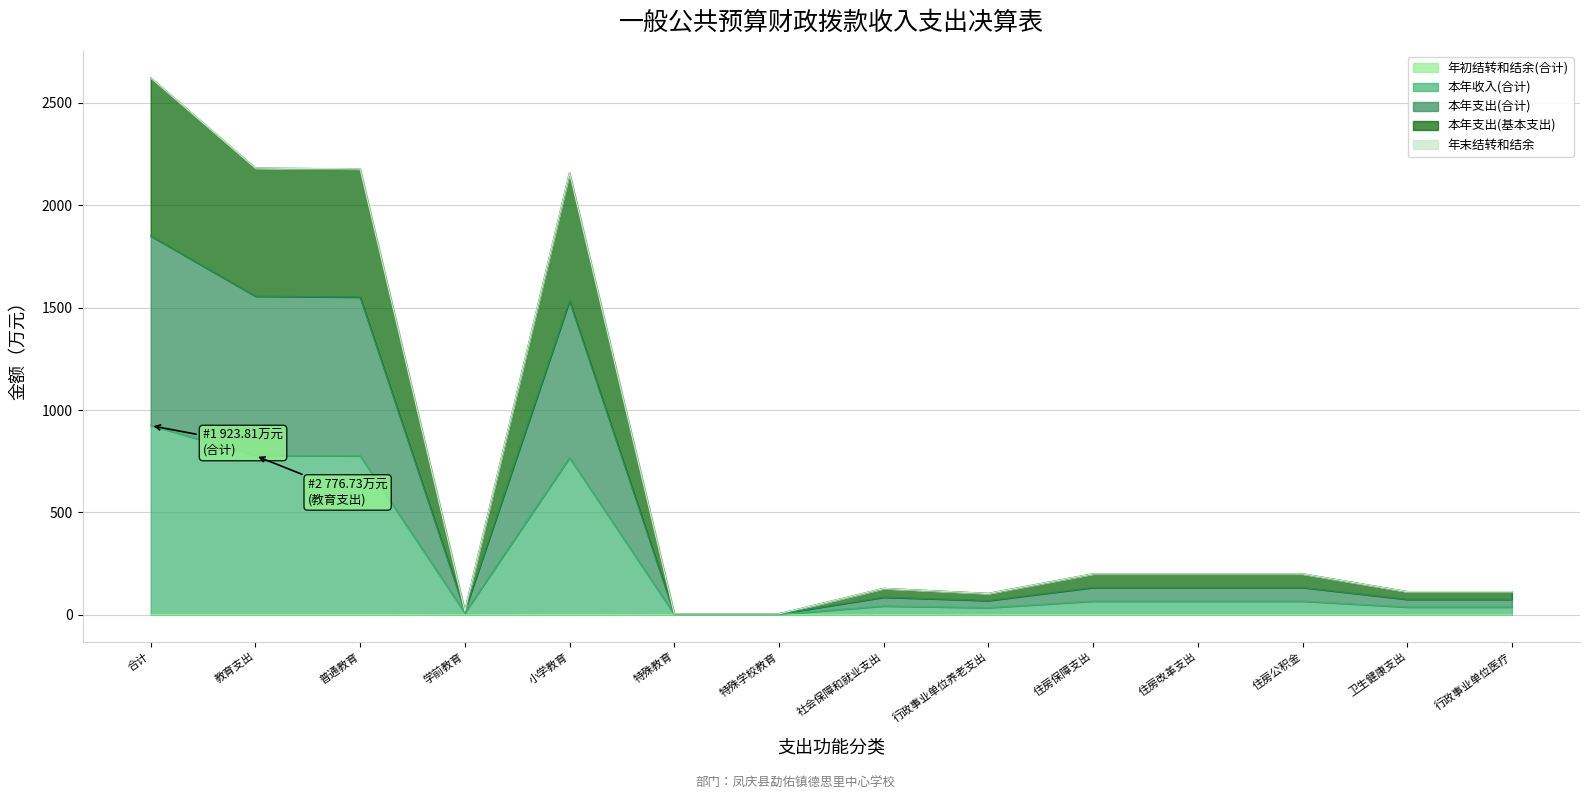

How many 年初结转和结余(合计) values are between 0 and 1?

10